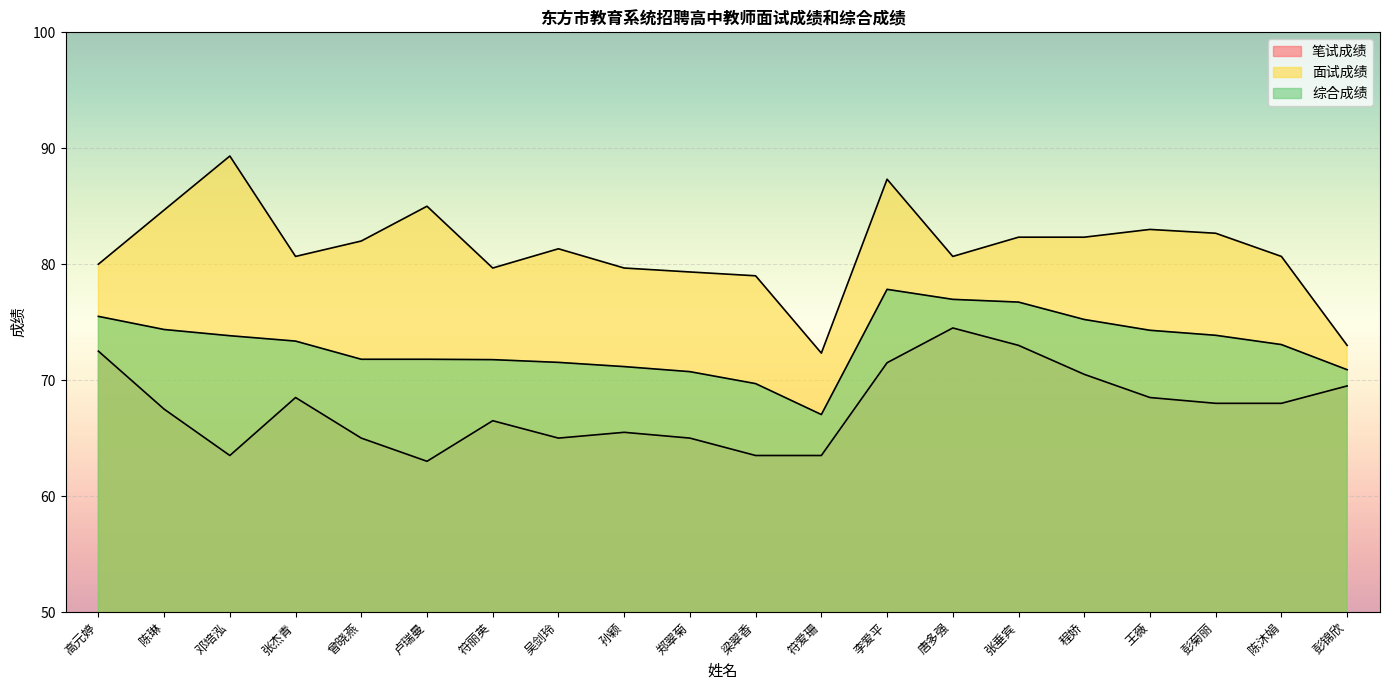

Which label corresponds to the largest value in the chart?

邓培泓